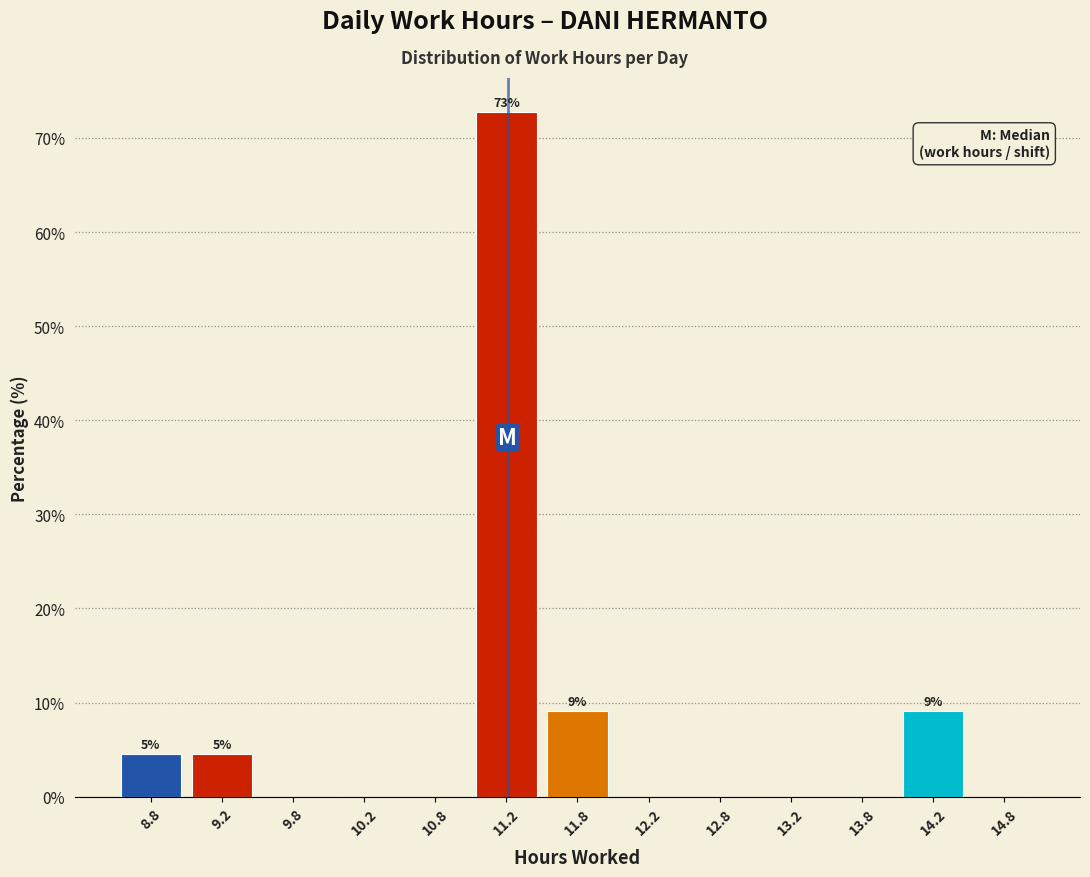

Over which range of the x-axis is the bar tallest?

11.0 to 11.5